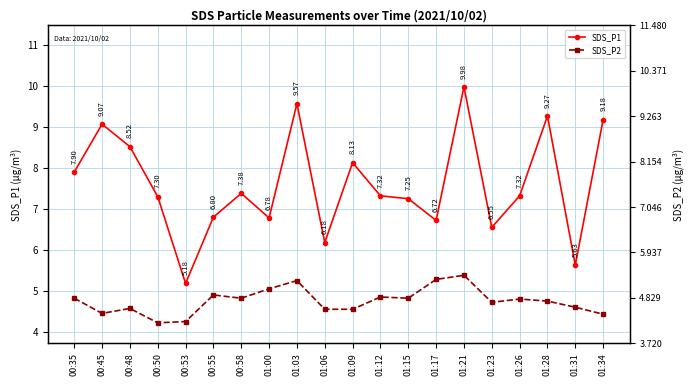

What position from the left is 01:34?

20